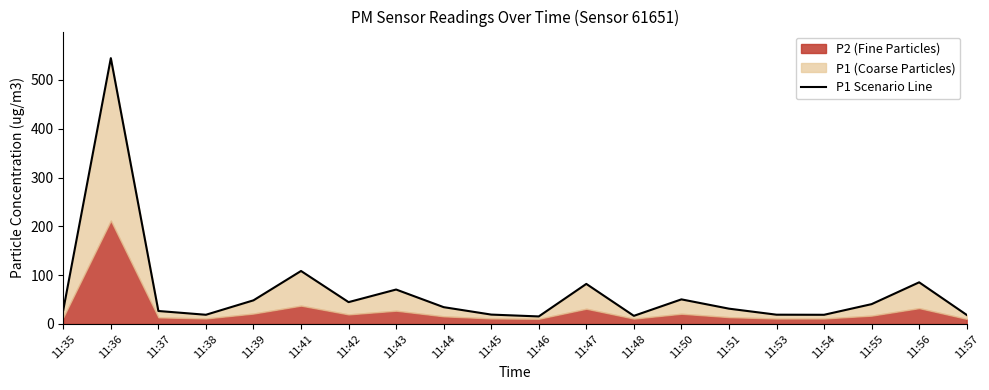

Does the chart have visible grid lines?

No